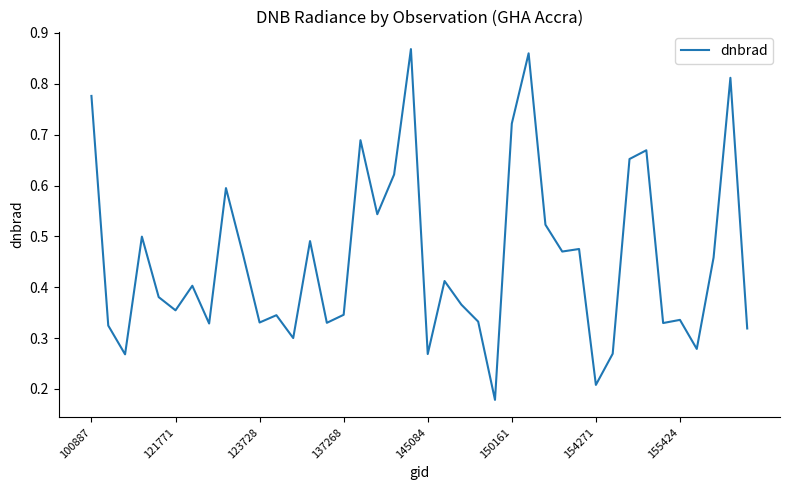

How many lines are shown in the chart?

1